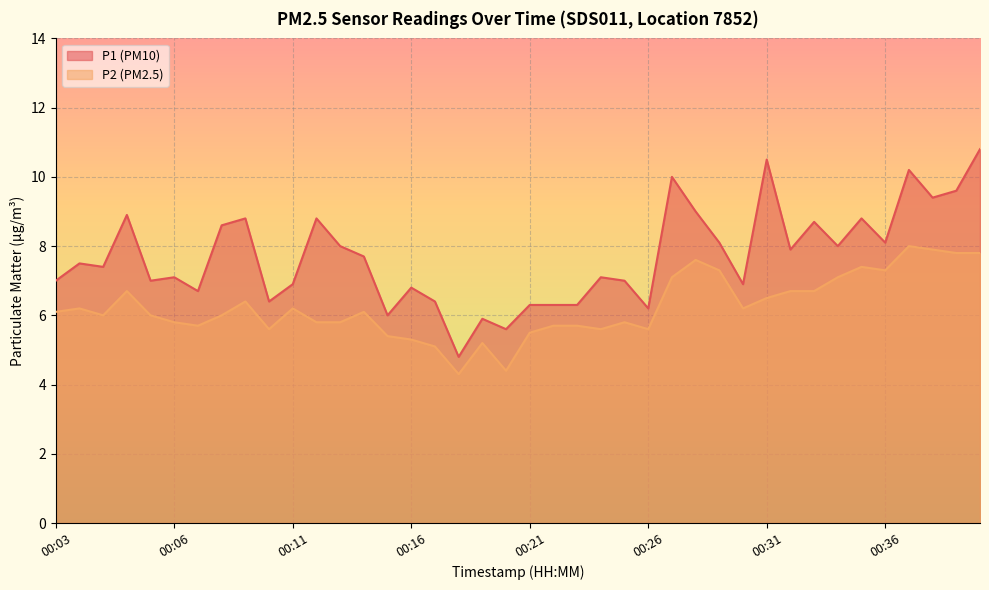

At which category does the chart reach its peak across all series?

00:40